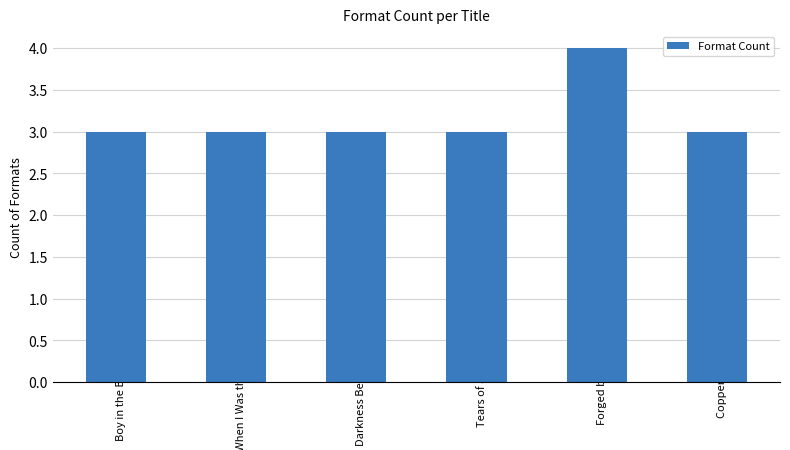

What is the maximum value shown in the chart?

4